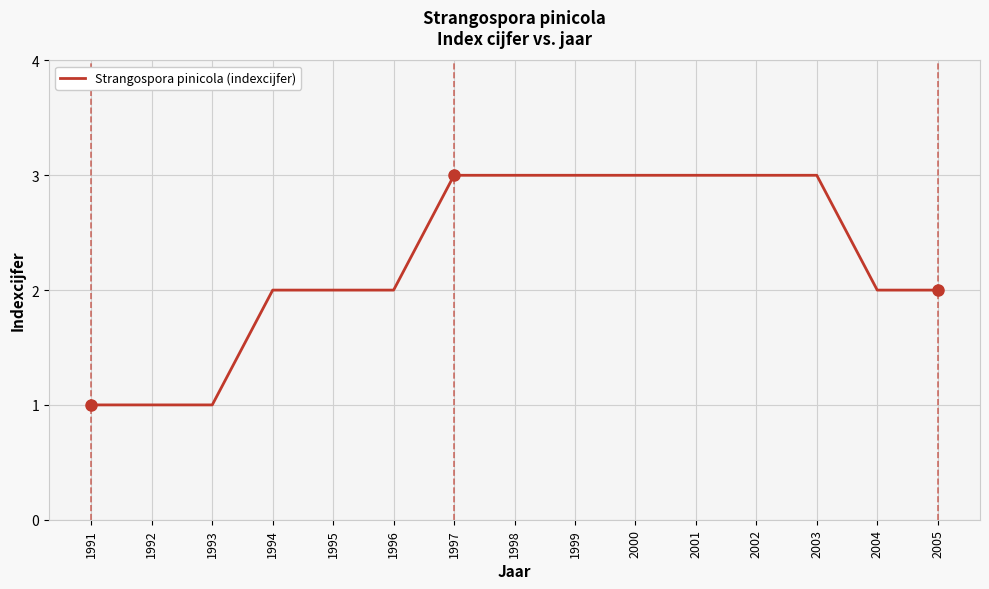

Reading left to right, transcribe all the data shown in this chart.

1991=1	1992=1	1993=1	1994=2	1995=2	1996=2	1997=3	1998=3	1999=3	2000=3	2001=3	2002=3	2003=3	2004=2	2005=2